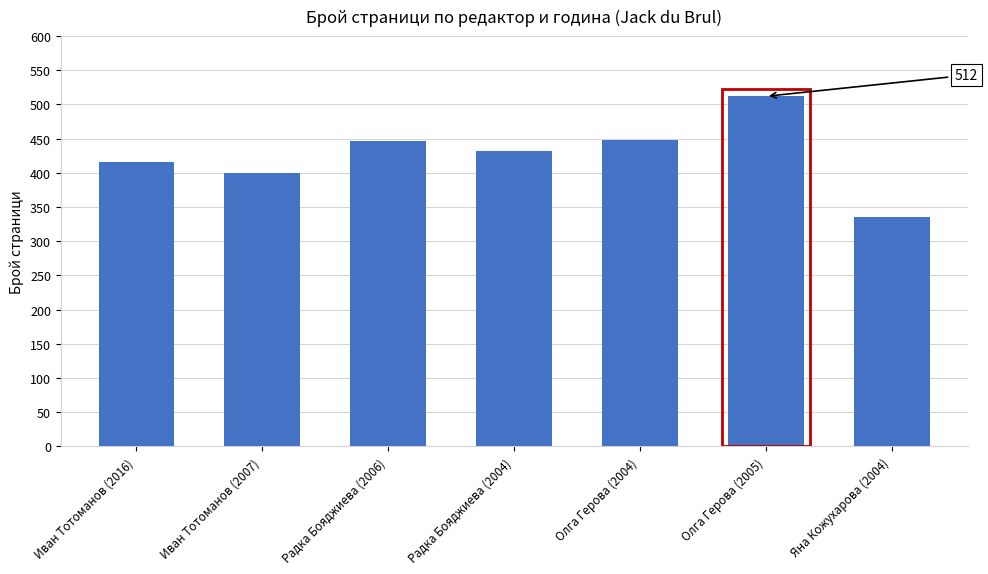

What is the average value?

427